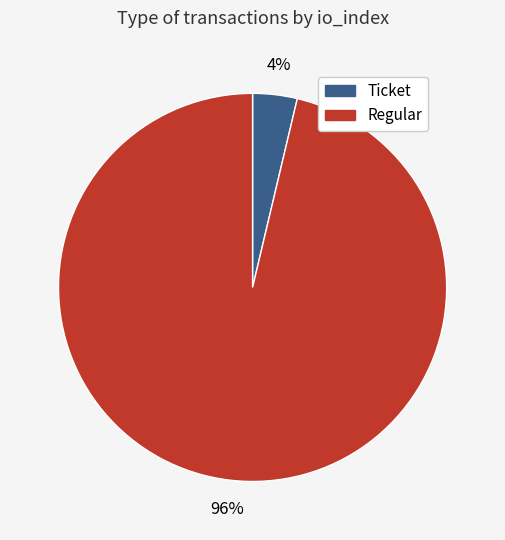

To the nearest percent, what portion does Regular represent?

96%